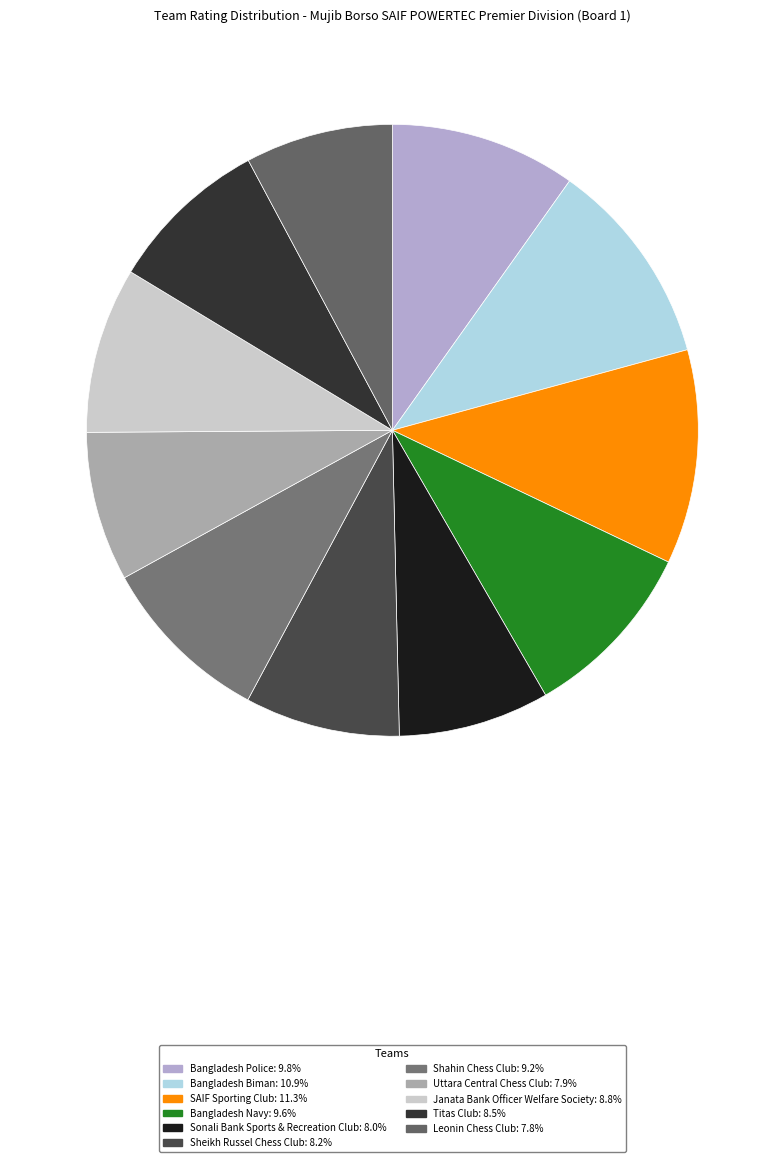

Does any single category account for the majority?

No